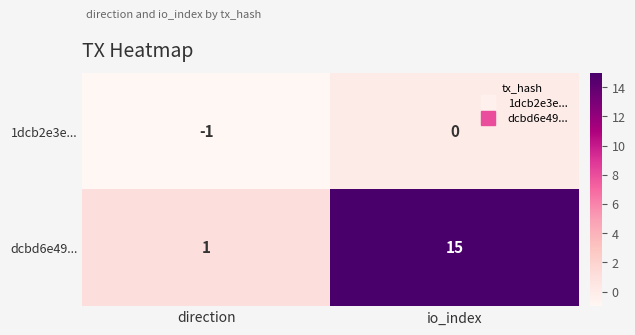

The 1dcb2e3e... series shows -2 at direction. True or false?

False